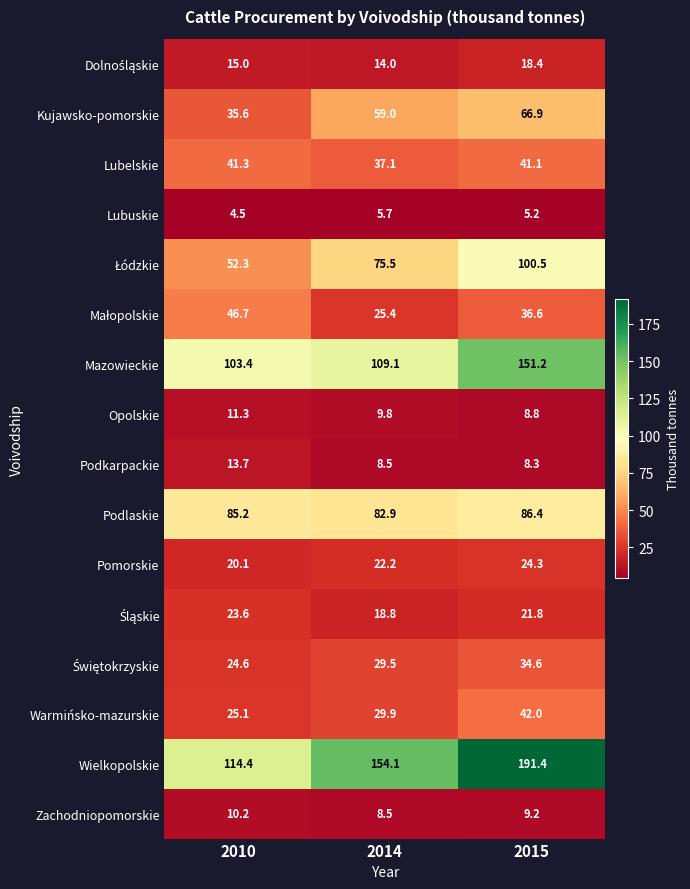

At which label is Warmińsko-mazurskie closest to 33?

2014